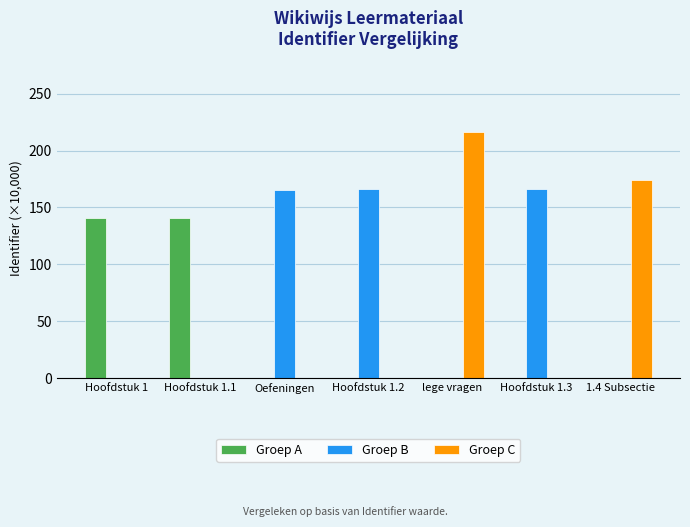

Which series has the widest spread of values?

Groep C